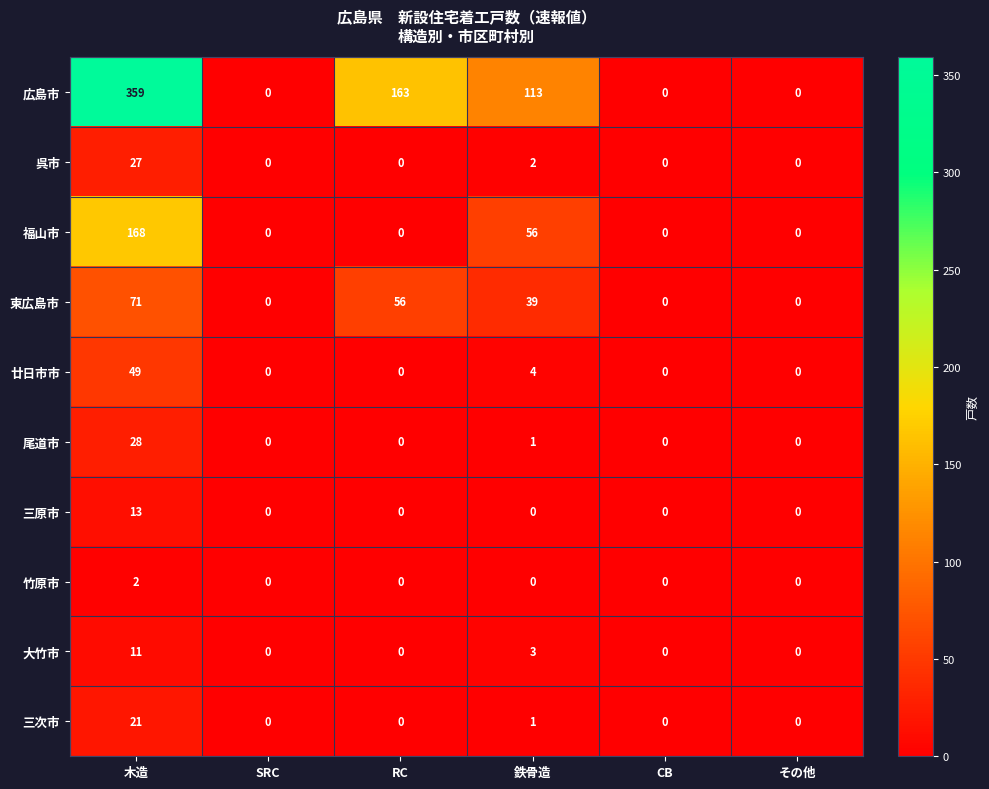

How many 広島市 values are between 0 and 163?

5